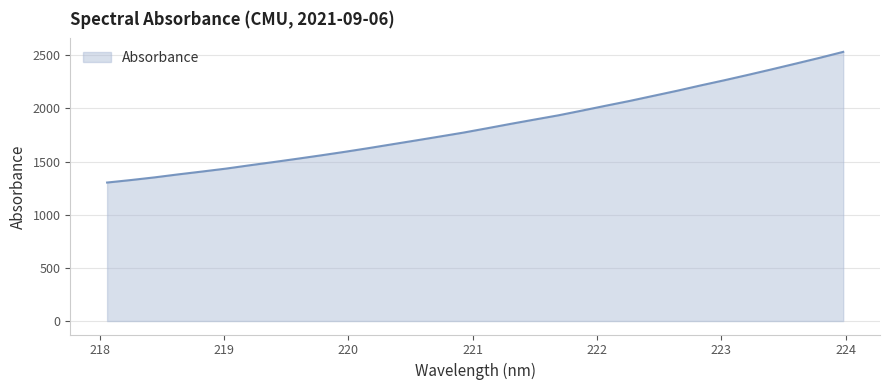

What is the maximum value shown in the chart?

2531.0